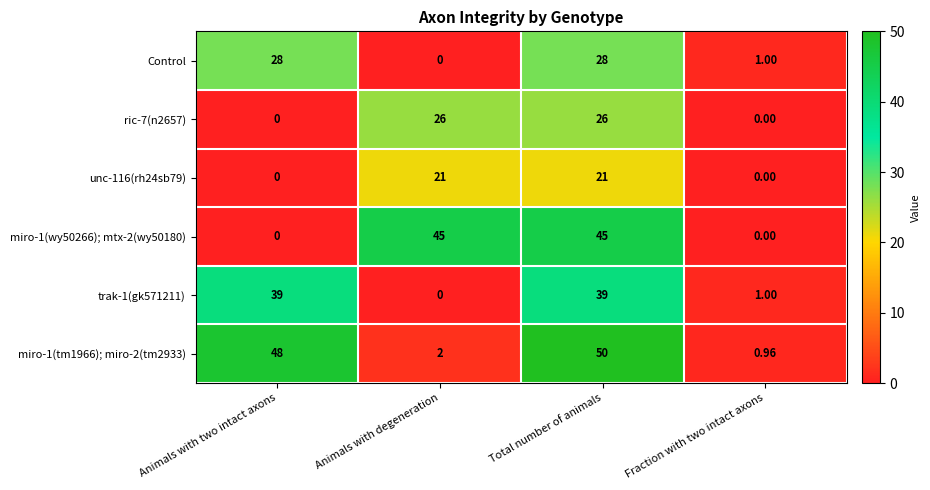

Which label corresponds to the largest value in the chart?

Total number of animals